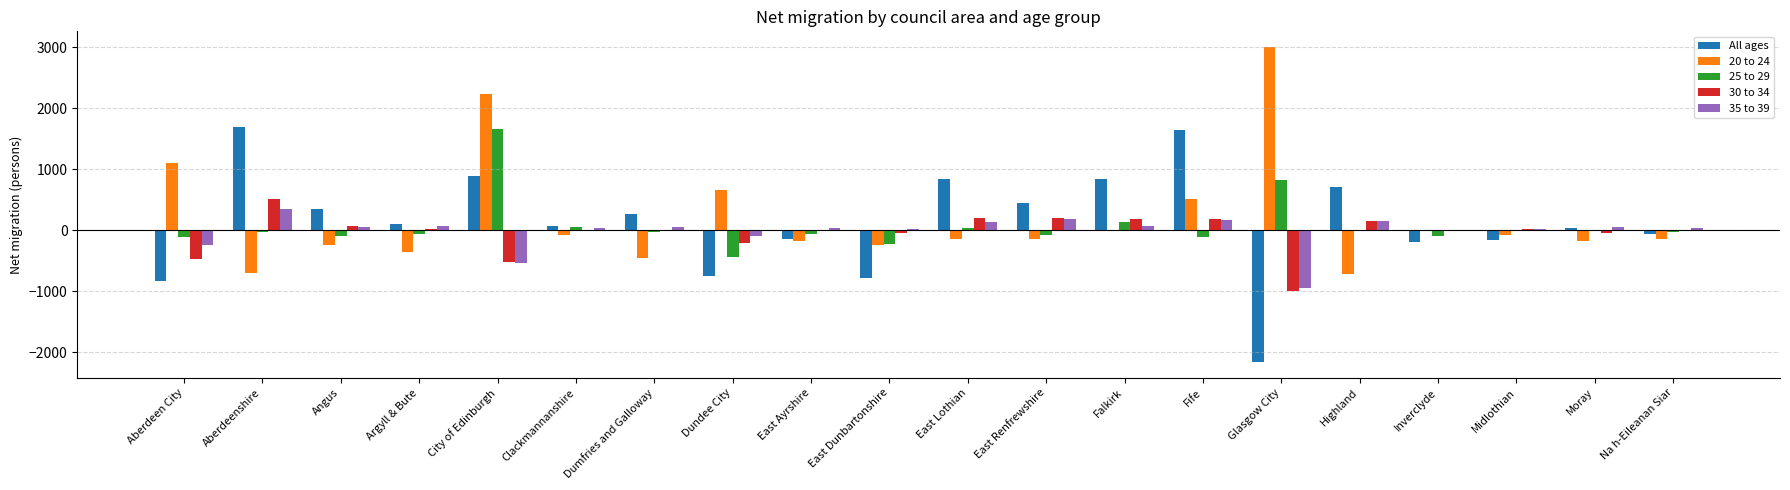

What is the sum of all 35 to 39 values?

-435